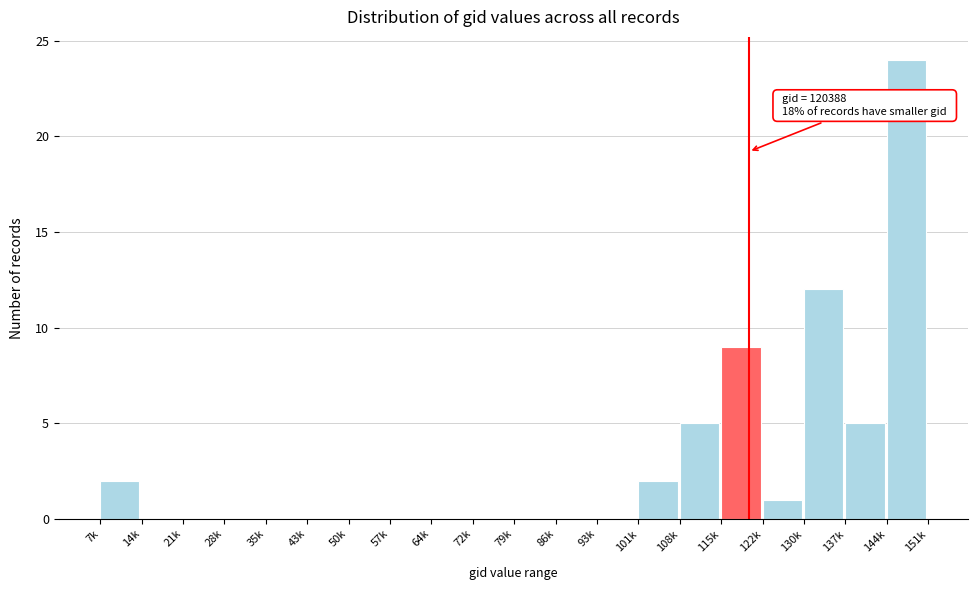

Reading left to right, list all the values displayed in this chart.

7k=2	14k=0	21k=0	28k=0	35k=0	43k=0	50k=0	57k=0	64k=0	72k=0	79k=0	86k=0	93k=0	101k=2	108k=5	115k=9	122k=1	130k=12	137k=5	144k=24